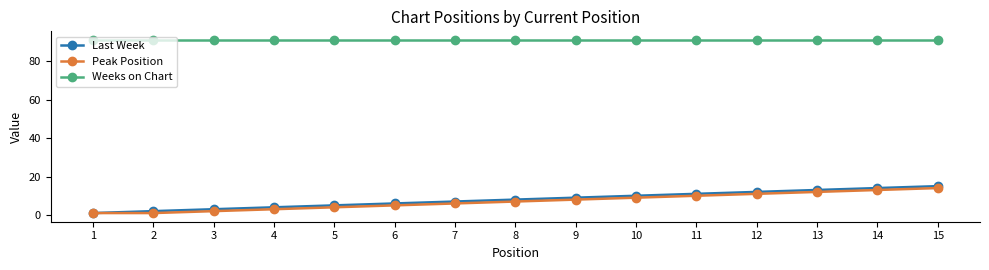

At which label does Last Week reach its minimum?

1